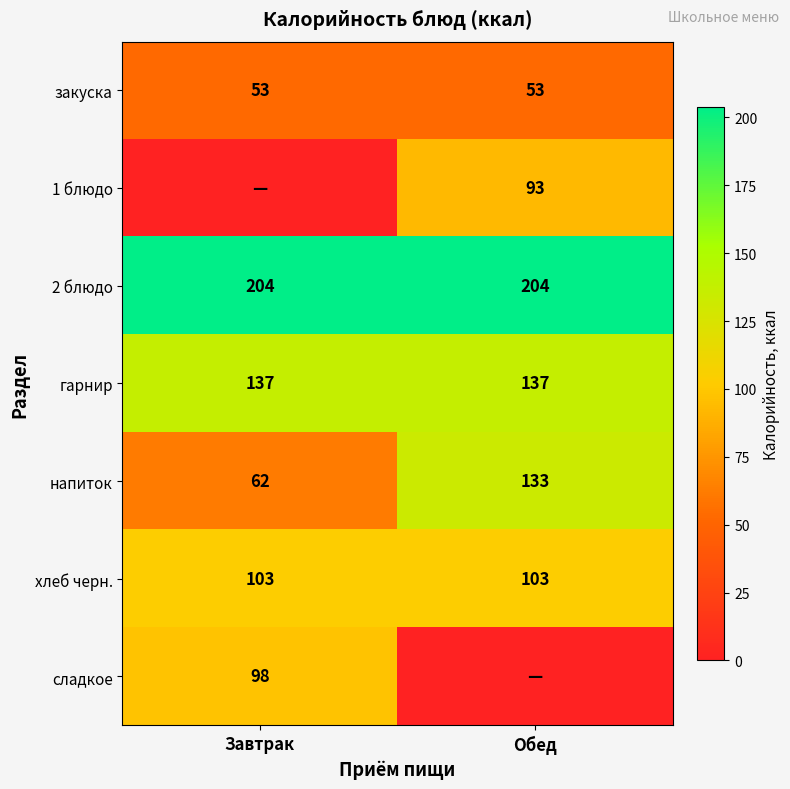

True or false: хлеб черн. has a value of 103 at Обед.

True